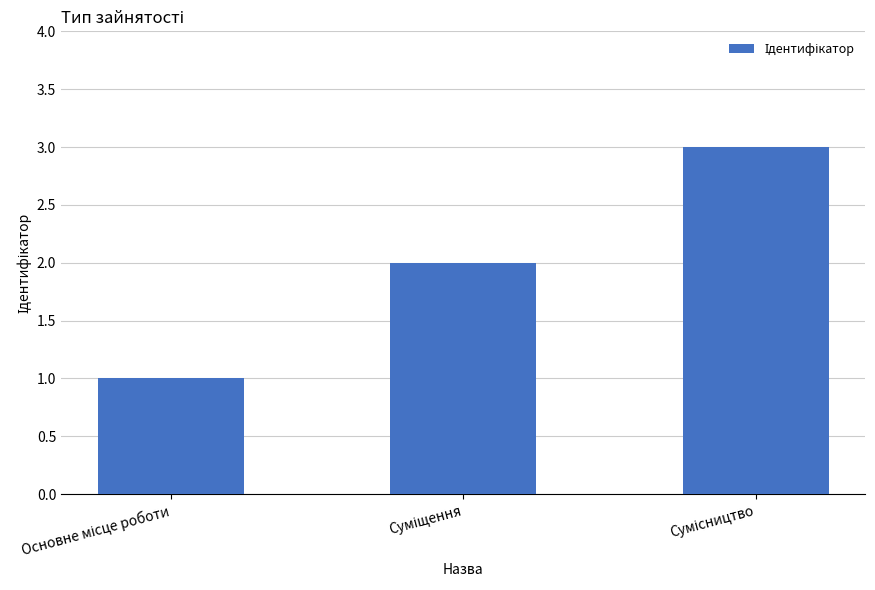

What is the greatest value displayed?

3